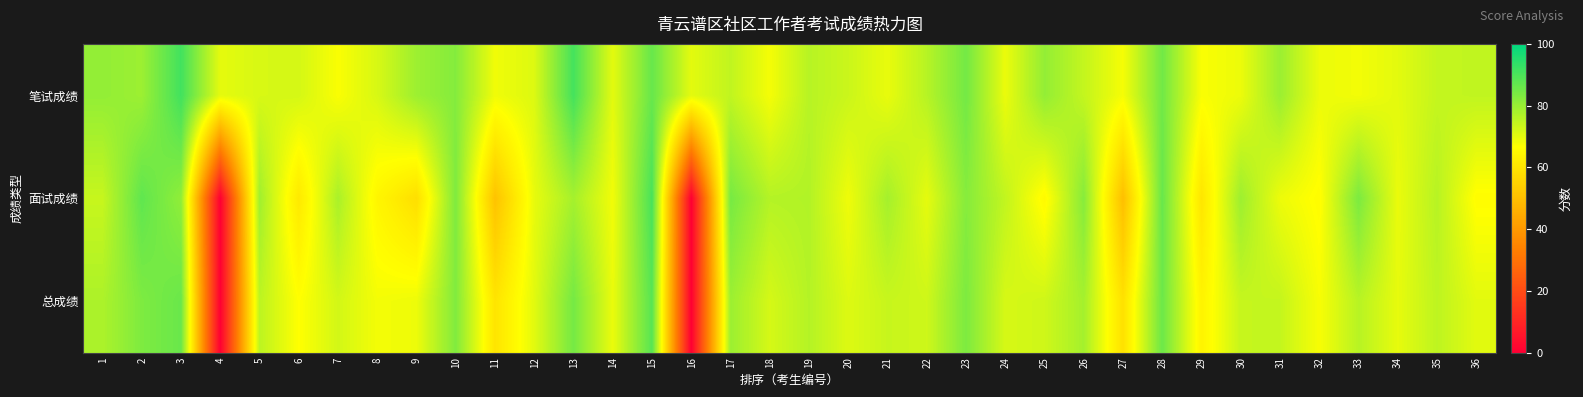

Reading left to right, extract all data points from this chart.

笔试成绩: 1=80.8	2=79.5	3=91.2	4=70.0	5=71.8	6=72.2	7=67.3	8=71.8	9=79.4	10=82.5	11=68.5	12=71.1	13=90.8	14=70.3	15=86.3	16=70.2	17=74.8	18=68.0	19=76.0	20=73.5	21=69.5	22=76.0	23=84.7	24=69.2	25=80.6	26=74.4	27=67.8	28=85.1	29=67.3	30=69.0	31=79.6	32=69.1	33=68.2	34=70.2	35=74.3	36=74.8
面试成绩: 1=74.0	2=87.3	3=81.0	4=0.0	5=79.0	6=61.0	7=77.7	8=64.3	9=58.3	10=83.3	11=51.0	12=69.7	13=78.3	14=68.3	15=90.3	16=0.0	17=84.3	18=76.3	19=76.7	20=68.7	21=78.3	22=70.0	23=82.3	24=74.7	25=65.3	26=82.3	27=50.0	28=86.3	29=60.0	30=79.3	31=69.0	32=66.0	33=83.7	34=69.3	35=76.0	36=66.0
总成绩: 1=77.4	2=83.4	3=86.1	4=0.0	5=75.4	6=66.6	7=72.5	8=68.1	9=68.9	10=82.9	11=59.8	12=70.4	13=84.6	14=69.3	15=88.3	16=0.0	17=79.6	18=72.1	19=76.3	20=71.1	21=73.9	22=73.0	23=83.5	24=71.9	25=73.0	26=78.4	27=58.9	28=85.7	29=63.6	30=74.2	31=74.3	32=67.6	33=75.9	34=69.8	35=75.2	36=70.4